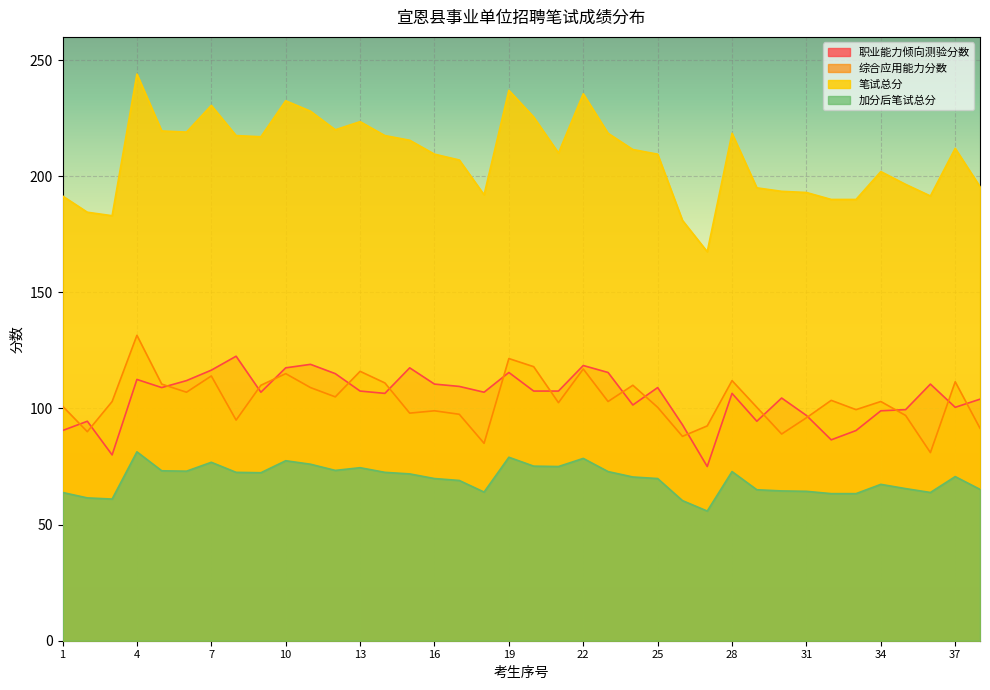

List the labels in order of 综合应用能力分数 value, largest first.

4, 19, 20, 22, 13, 10, 7, 28, 37, 14, 5, 9, 24, 11, 6, 12, 32, 3, 23, 34, 21, 1, 25, 29, 33, 16, 15, 17, 35, 31, 8, 27, 38, 2, 30, 26, 18, 36